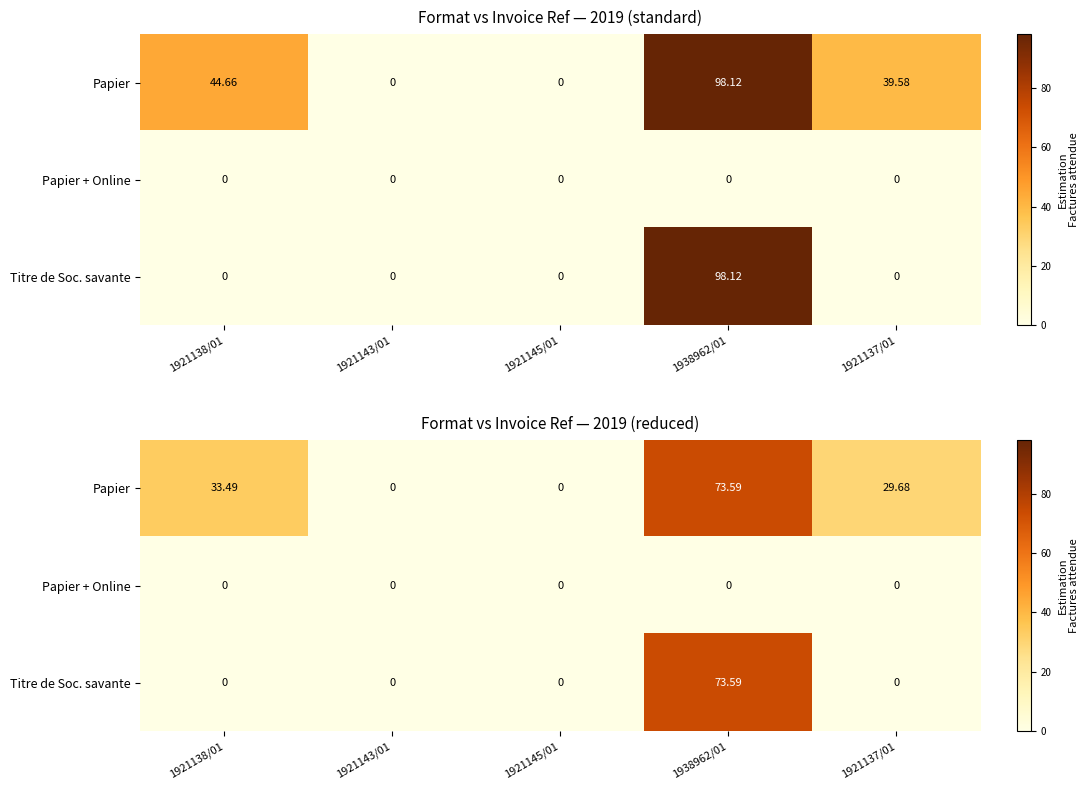

What is the difference between the Papier values at 1921143/01 and 1921138/01?

33.5